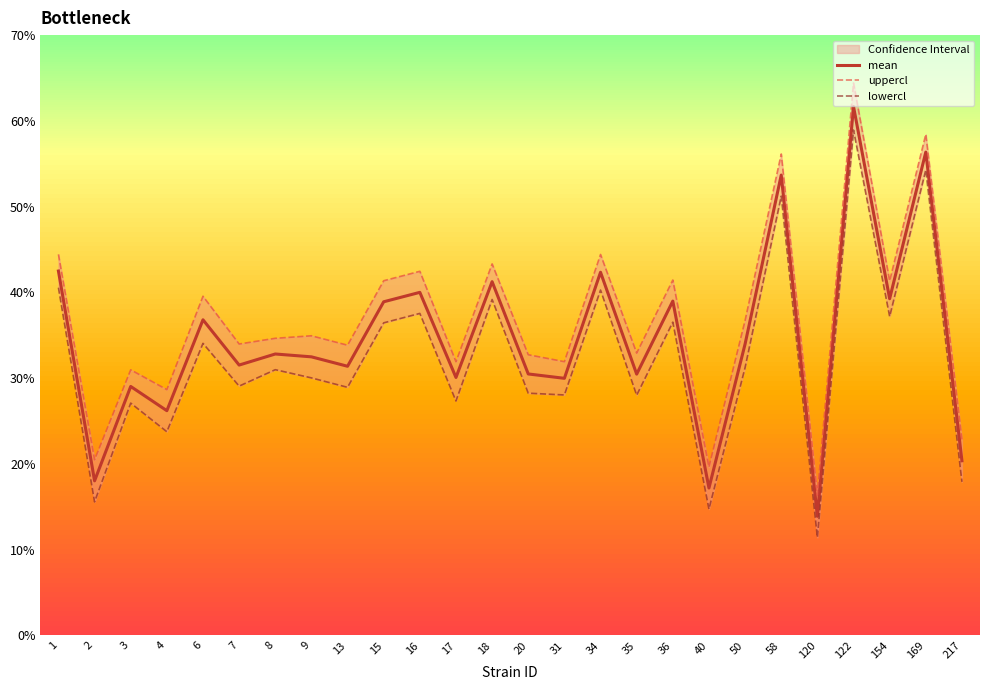

Reading left to right, transcribe all the data shown in this chart.

mean: 1=42.5	2=18.0	3=29.0	4=26.2	6=36.8	7=31.5	8=32.8	9=32.5	13=31.4	15=38.9	16=40.0	17=30.1	18=41.2	20=30.5	31=30.0	34=42.3	35=30.5	36=39.0	40=17.2	50=34.0	58=53.7	120=13.9	122=61.7	154=39.3	169=56.4	217=20.4
uppercl: 1=44.4	2=20.5	3=31.0	4=28.7	6=39.5	7=34.0	8=34.6	9=34.9	13=33.8	15=41.4	16=42.5	17=31.9	18=43.3	20=32.7	31=31.9	34=44.4	35=32.9	36=41.4	40=19.6	50=36.7	58=56.1	120=16.3	122=64.4	154=41.3	169=58.4	217=22.8
lowercl: 1=40.5	2=15.6	3=27.1	4=23.7	6=34.1	7=29.1	8=31.0	9=30.0	13=28.9	15=36.4	16=37.5	17=27.3	18=39.2	20=28.2	31=28.0	34=40.3	35=28.0	36=36.5	40=14.7	50=31.2	58=51.2	120=11.4	122=58.9	154=37.2	169=54.3	217=17.9